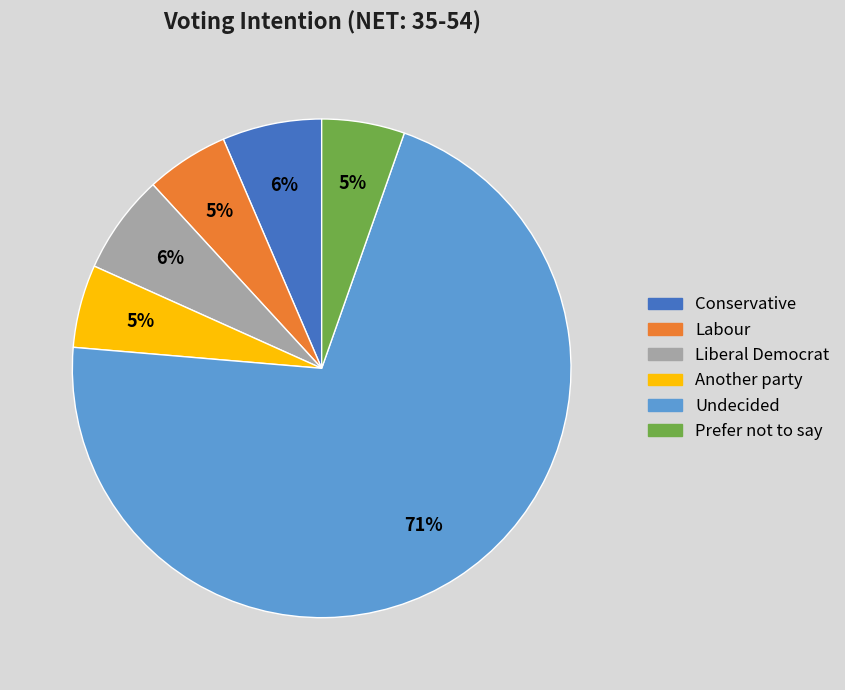

Do Labour and Conservative together represent more than half of the pie?

No